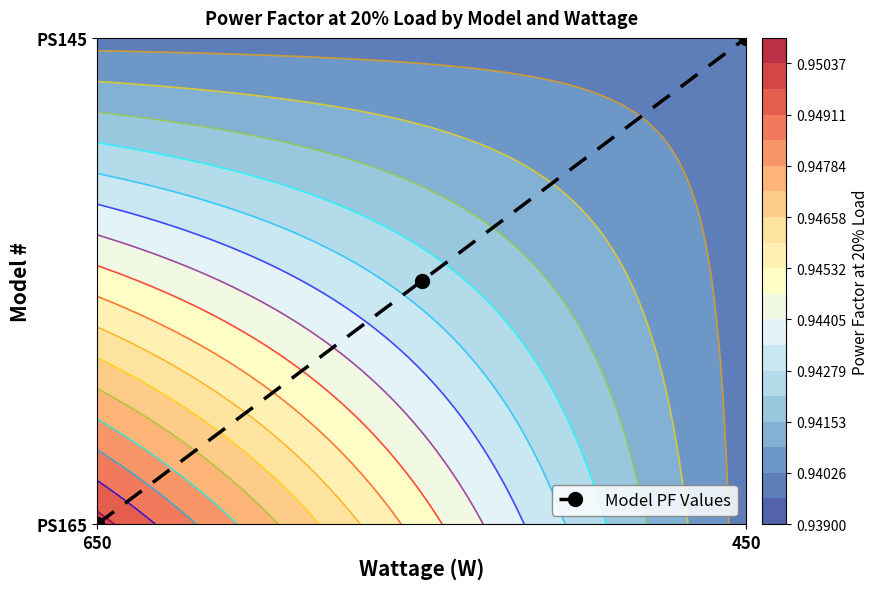

The value at 450 is 0.7. True or false?

False